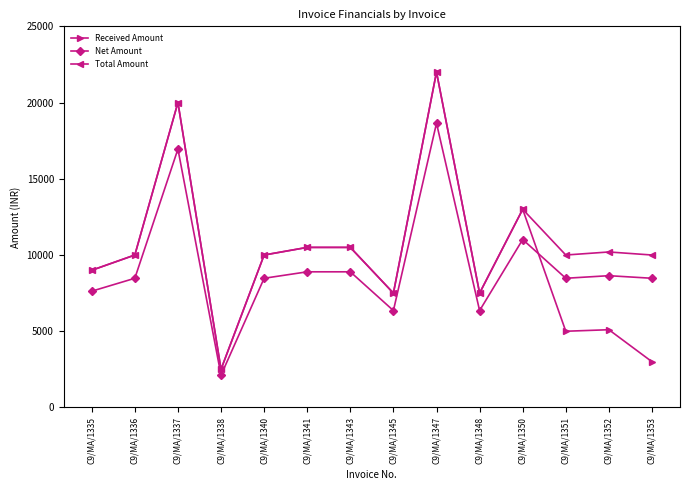

What is the sum of the Total Amount values at C9/MA/1341 and C9/MA/1345?

18000.0